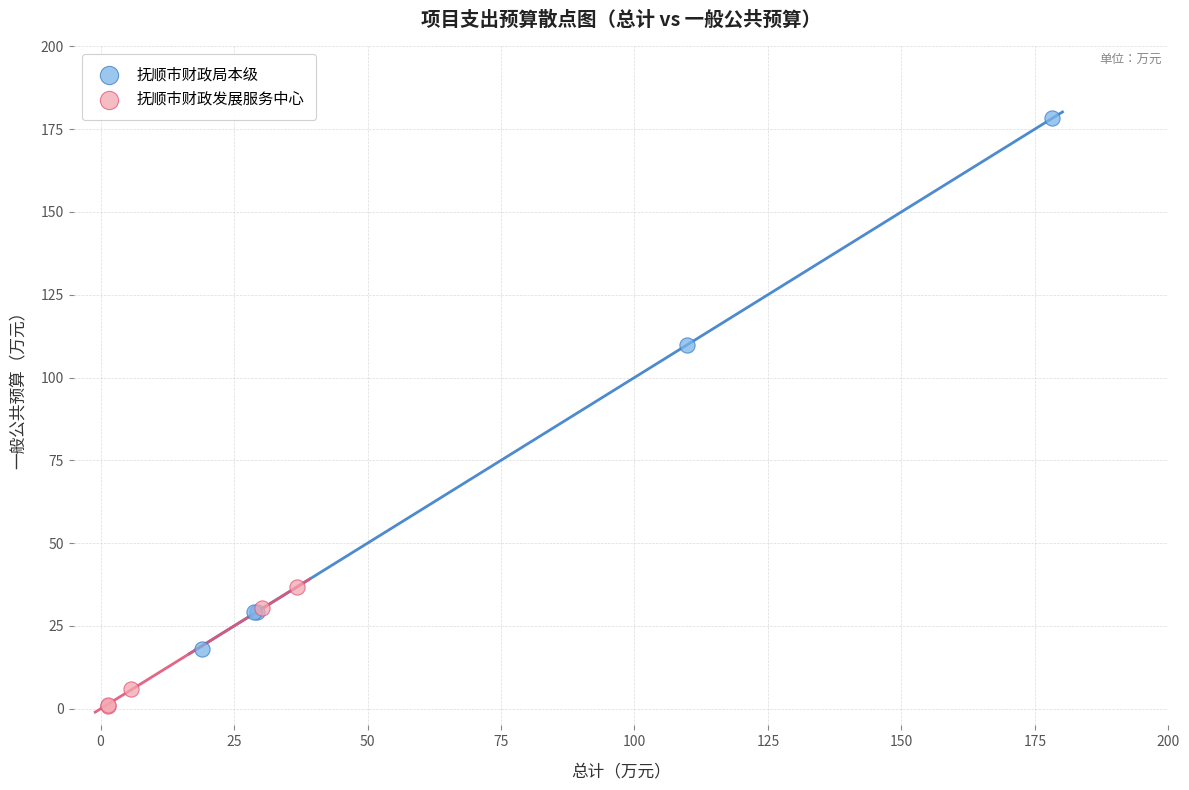

Which series contains the highest Y value?

抚顺市财政局本级